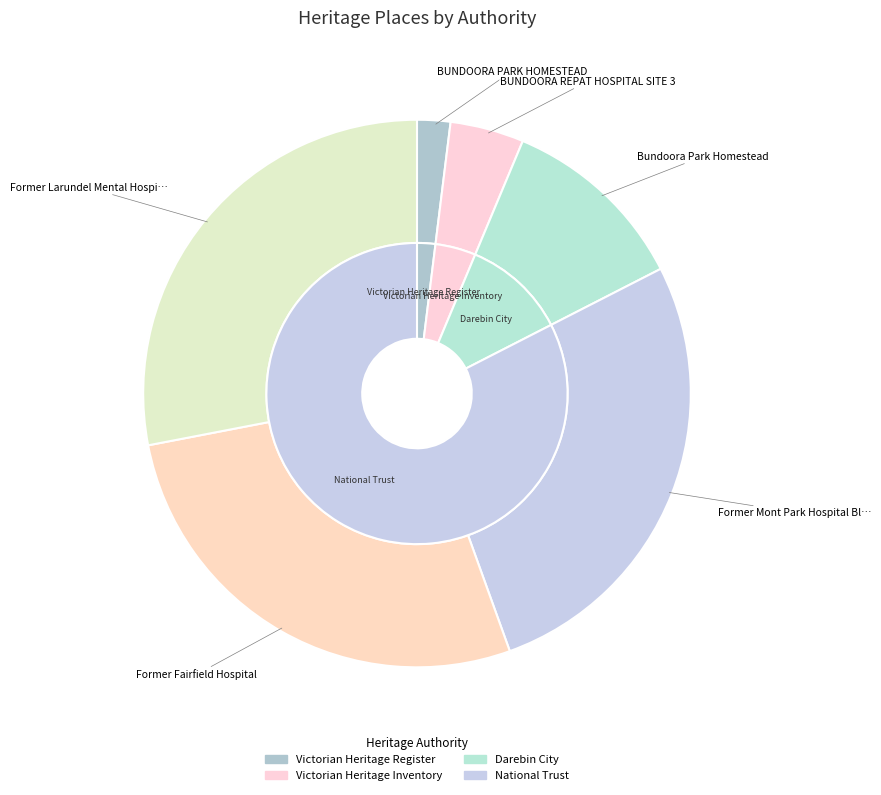

What is the change in value from BUNDOORA PARK HOMESTEAD to Bundoora Park Homestead?

+21921